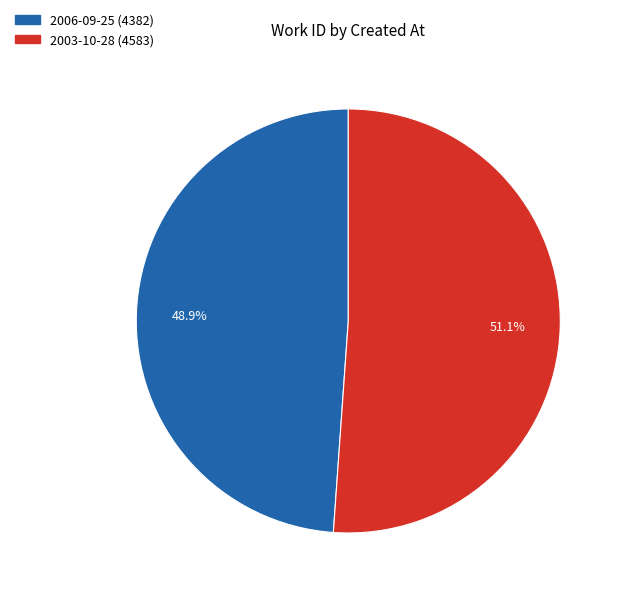

To the nearest percent, what portion does 2003-10-28 represent?

51%